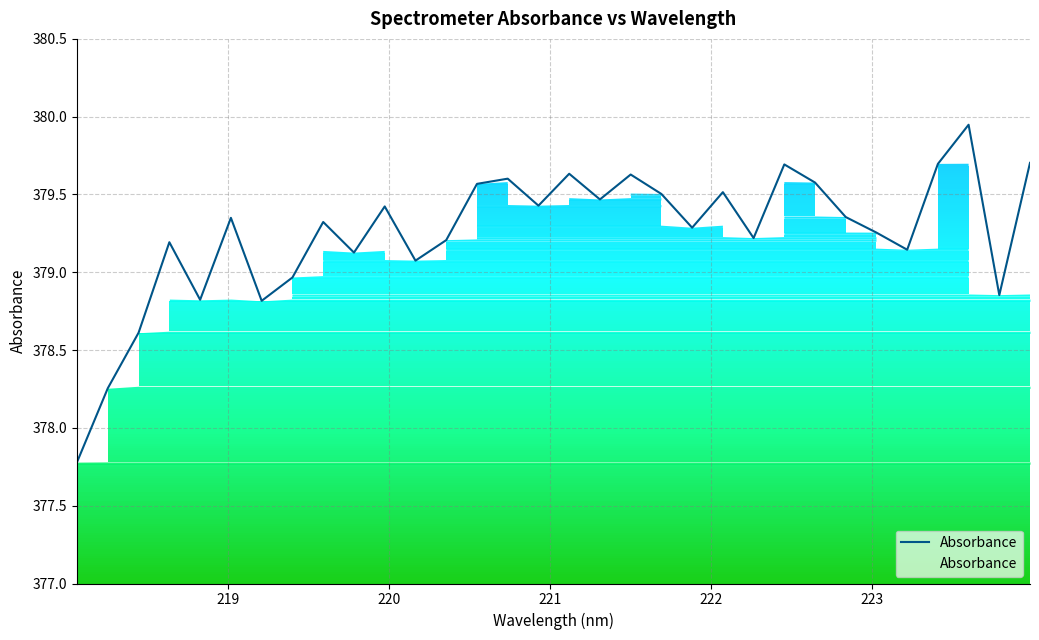

What is the smallest value displayed?

377.8